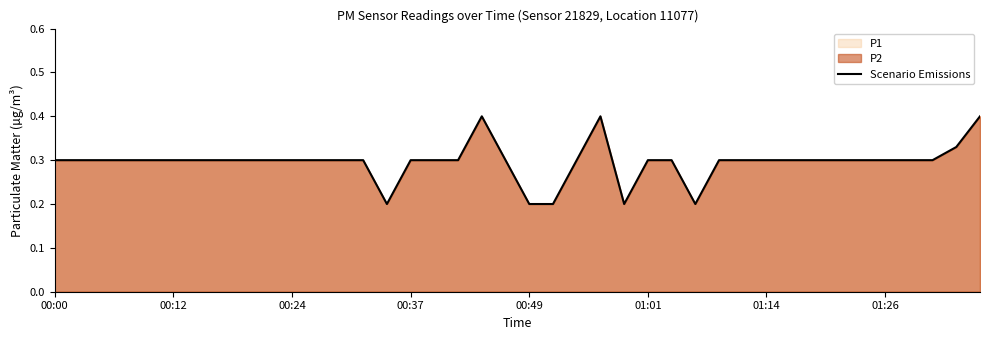

Is it true that the value at 00:00 is 0.5?

False